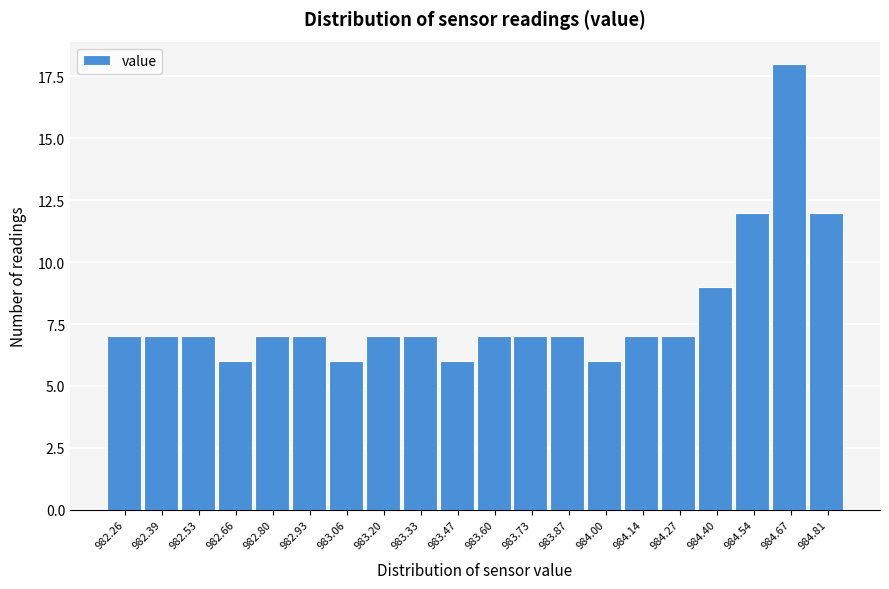

Reading left to right, what are all the values shown in this chart?

7	7	7	6	7	7	6	7	7	6	7	7	7	6	7	7	9	12	18	12